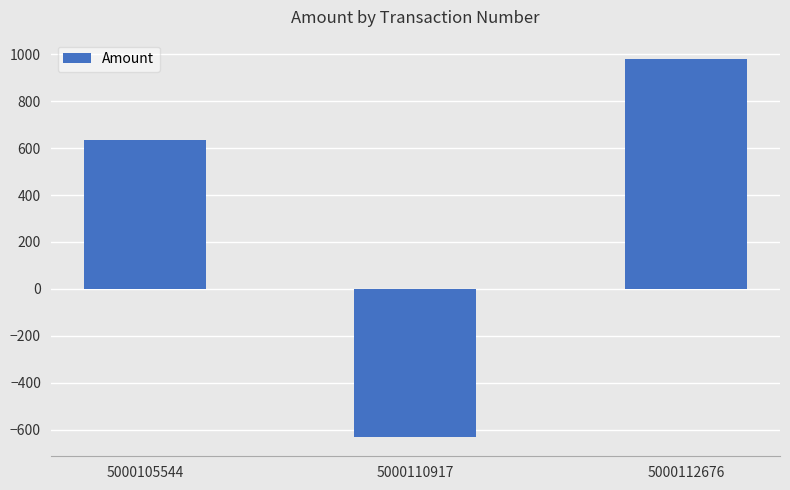

True or false: the data shows 370.0 at 5000105544.

False